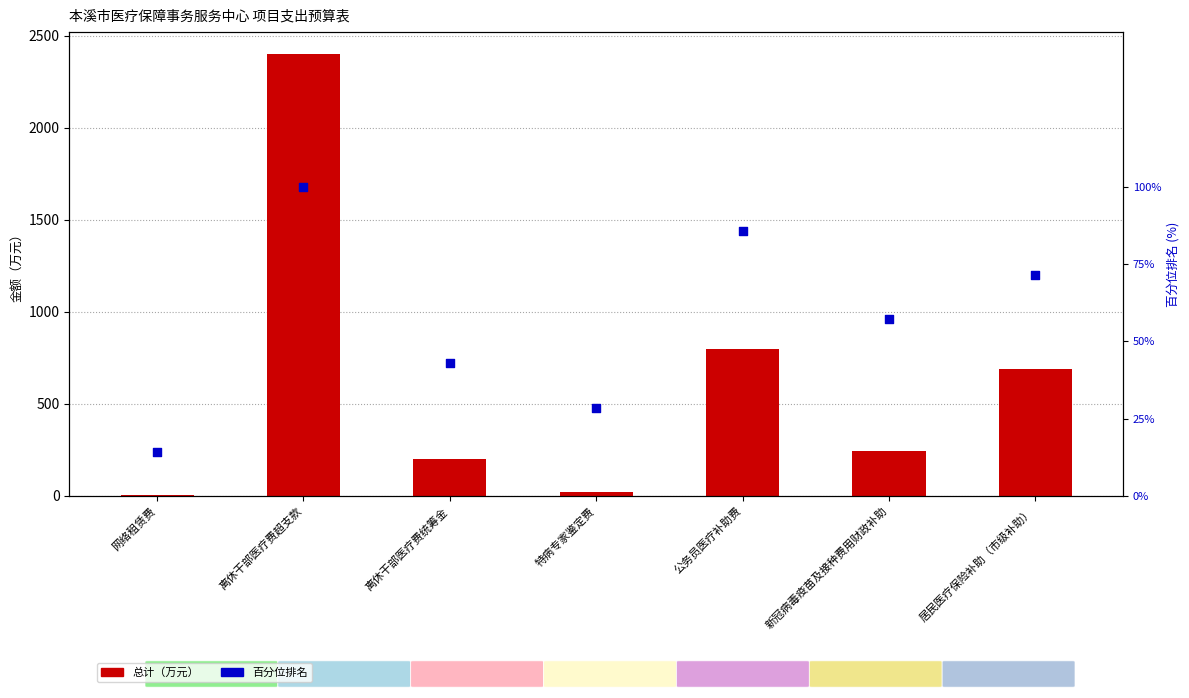

Which series contains the lowest Y value?

总计（万元）